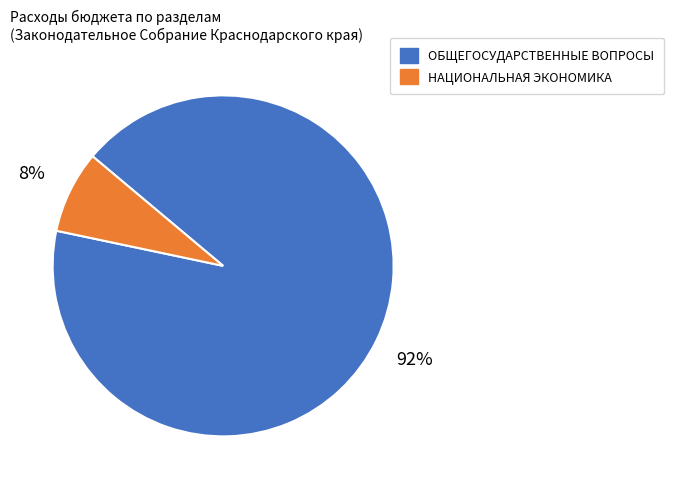

How many slices are in this pie chart?

2